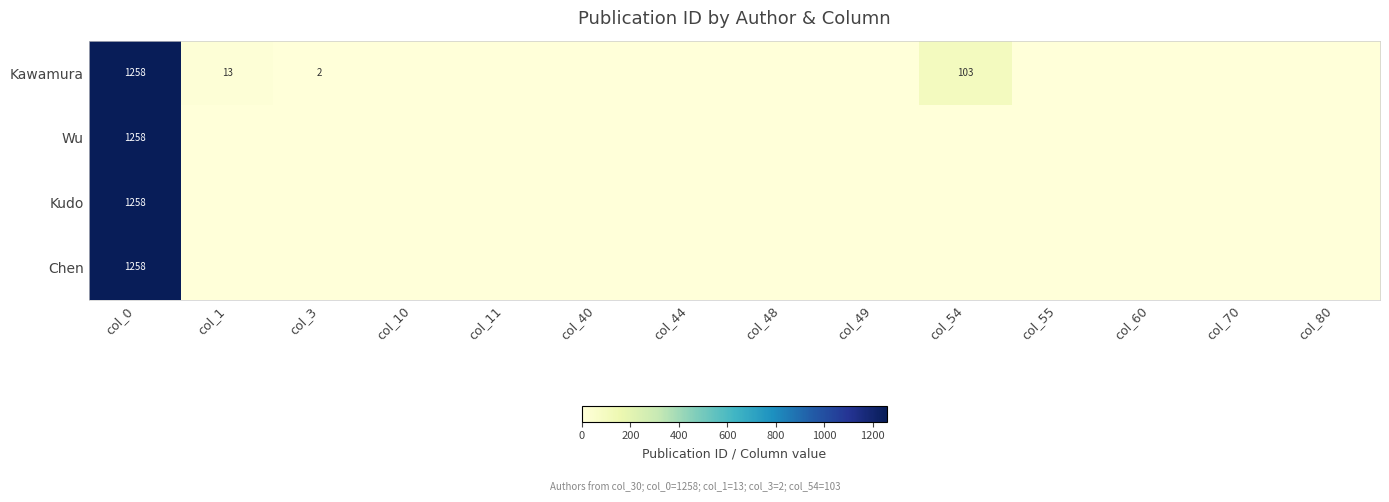

The value of Kawamura at col_3 is 3. True or false?

False